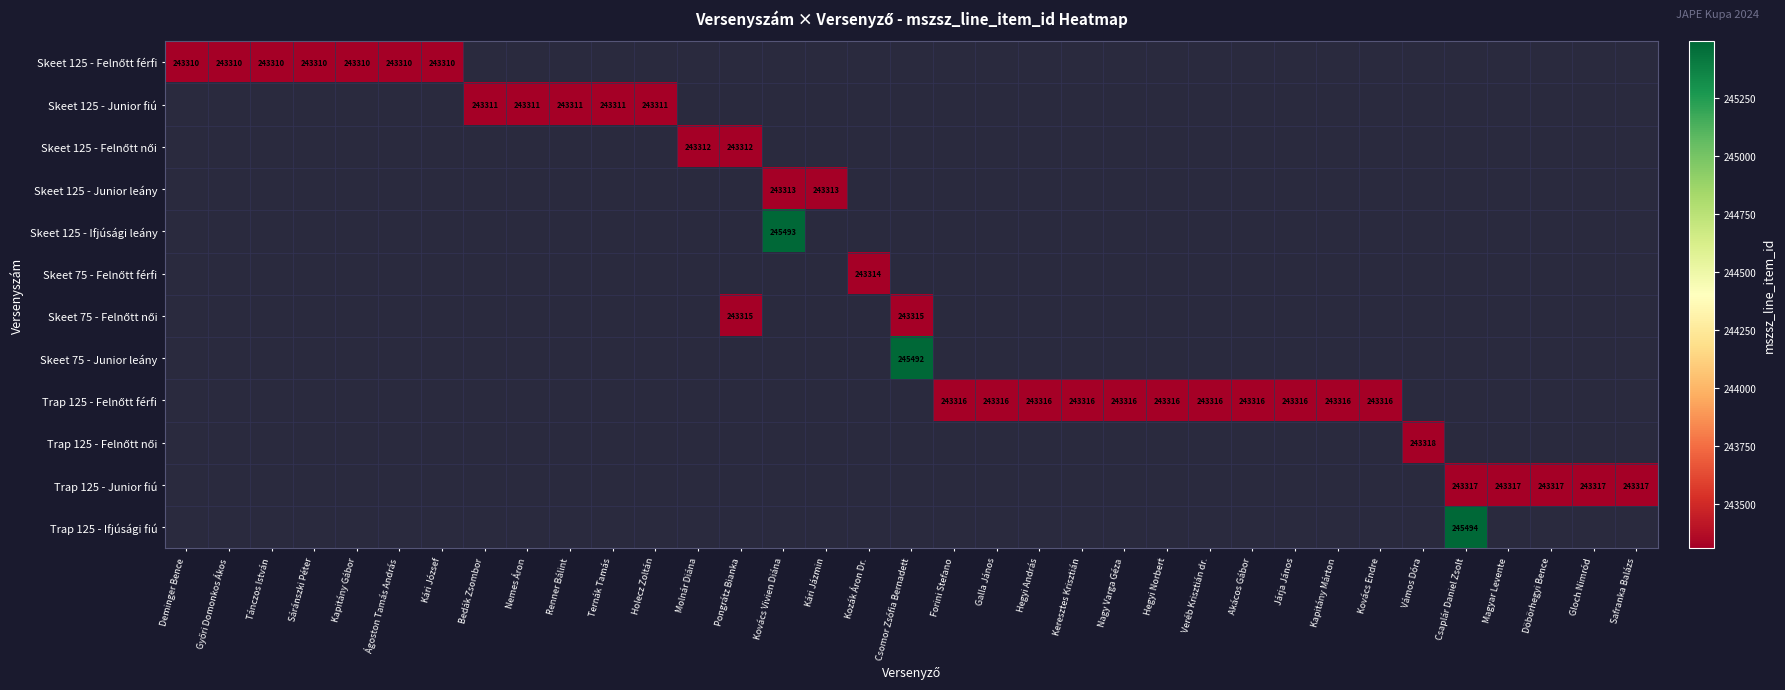

List the series in order of their overall mean, highest first.

Skeet 125 - Felnőtt férfi, Skeet 125 - Junior fiú, Skeet 125 - Felnőtt női, Skeet 125 - Junior leány, Skeet 125 - Ifjúsági leány, Skeet 75 - Felnőtt férfi, Skeet 75 - Felnőtt női, Skeet 75 - Junior leány, Trap 125 - Felnőtt férfi, Trap 125 - Felnőtt női, Trap 125 - Junior fiú, Trap 125 - Ifjúsági fiú